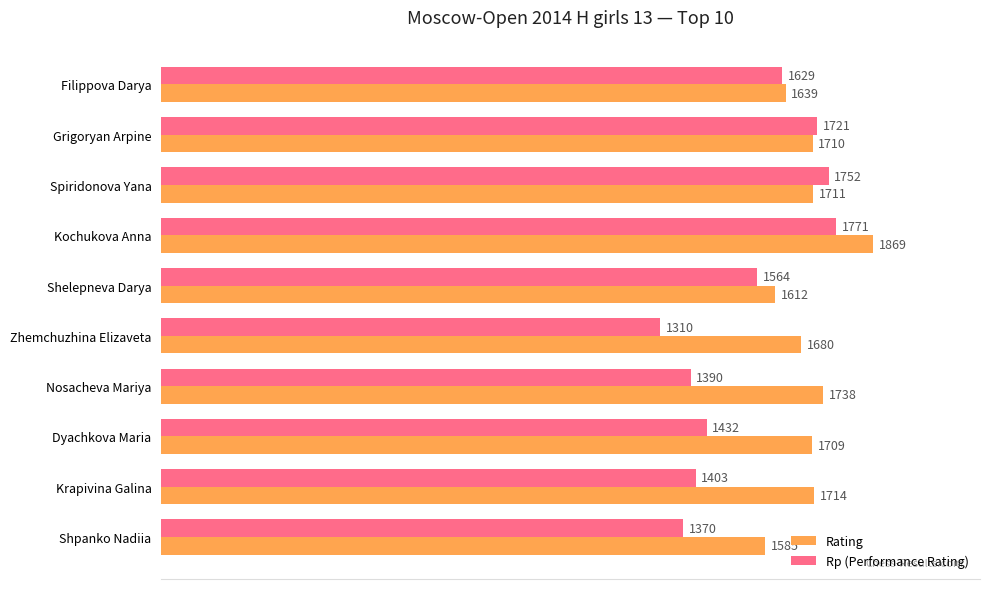

What is the approximate value of Rp (Performance Rating) at Kochukova Anna, to the nearest 50?

1750